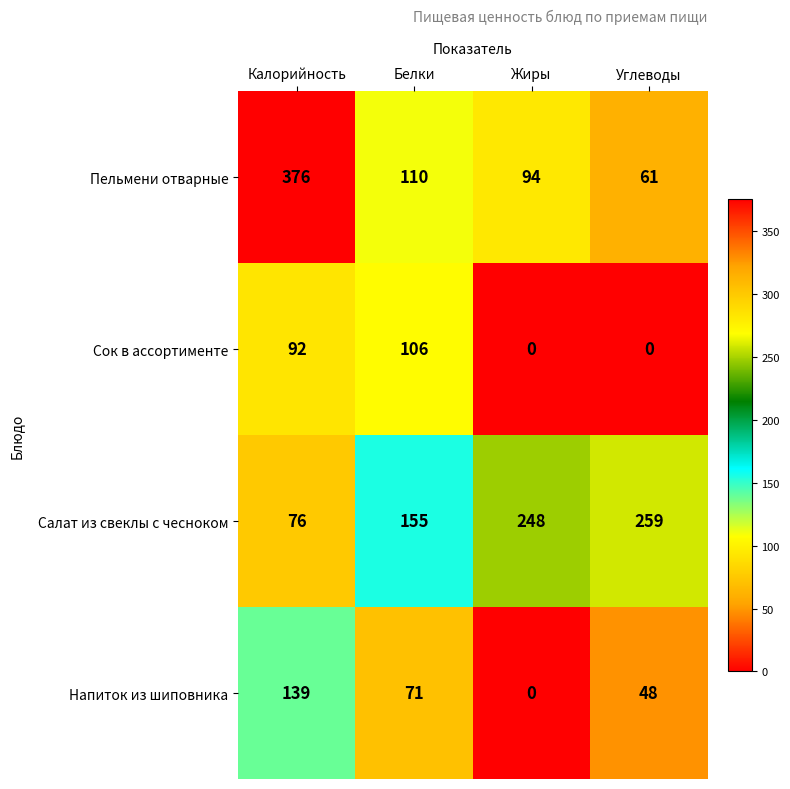

What is the maximum value shown in the chart?

376